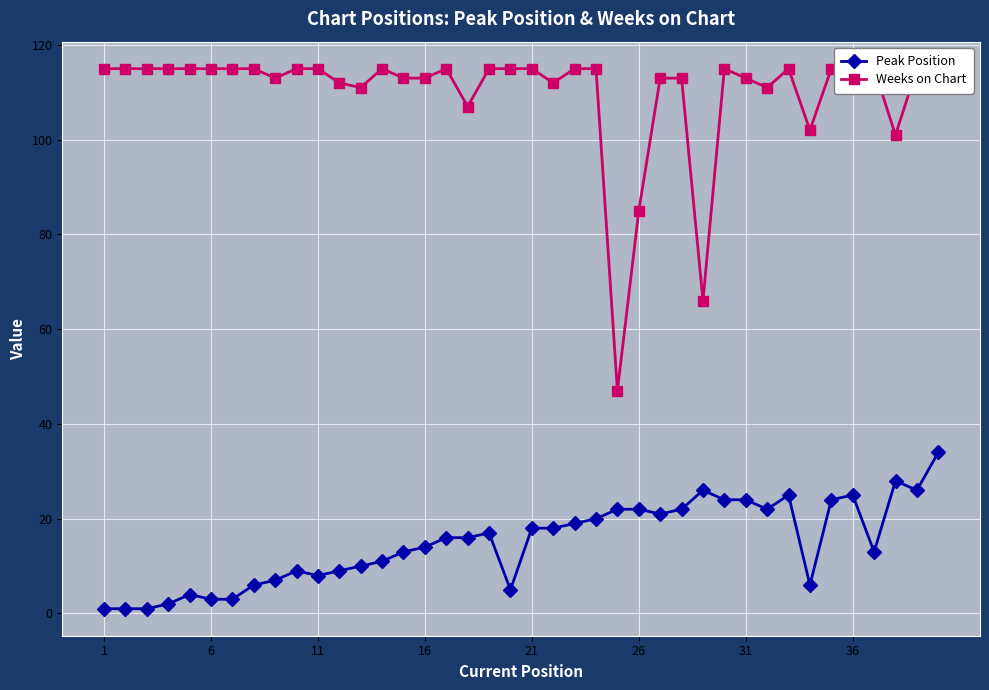

Rank the series by their average value, from lowest to highest.

Peak Position, Weeks on Chart